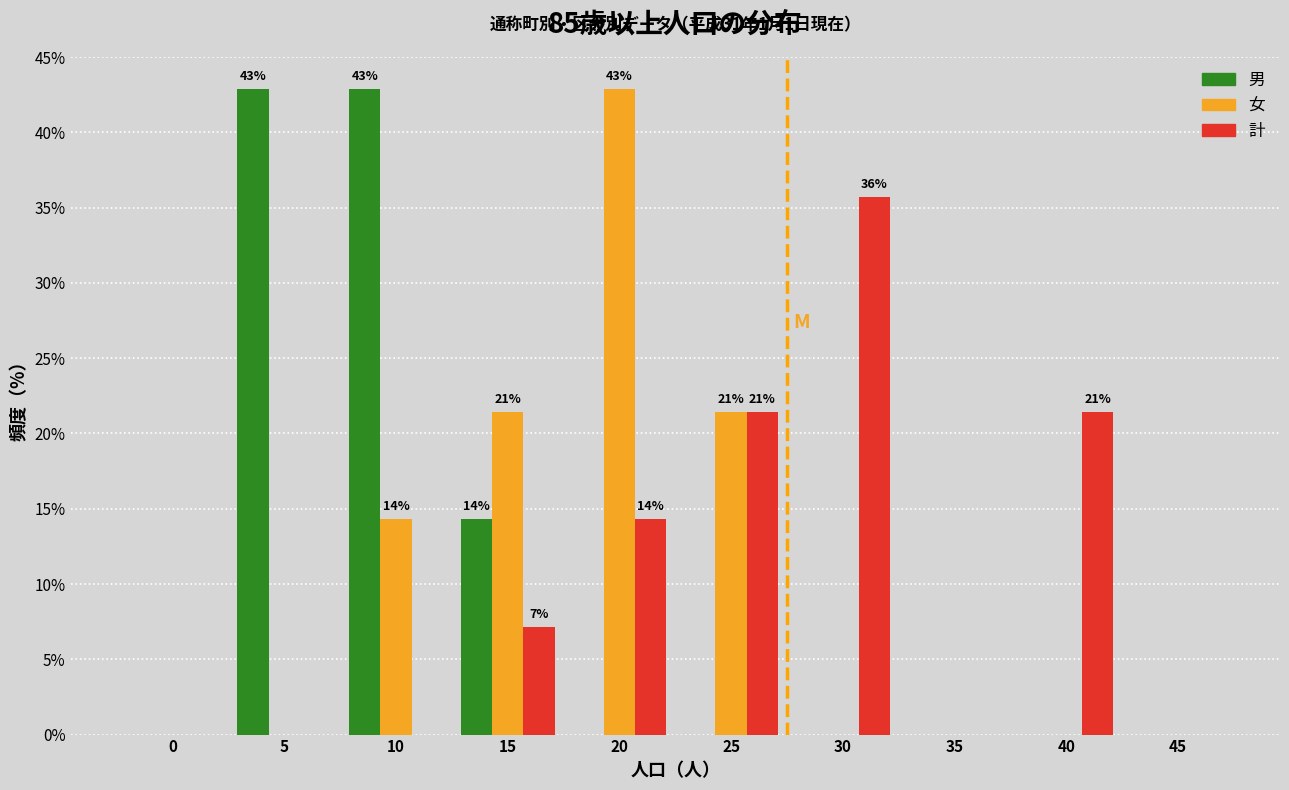

Reading left to right, list all the values displayed in this chart.

男: 0=0.0	5=42.9	10=42.9	15=14.3	20=0.0	25=0.0	30=0.0	35=0.0	40=0.0	45=0.0
女: 0=0.0	5=0.0	10=14.3	15=21.4	20=42.9	25=21.4	30=0.0	35=0.0	40=0.0	45=0.0
計: 0=0.0	5=0.0	10=0.0	15=7.1	20=14.3	25=21.4	30=35.7	35=0.0	40=21.4	45=0.0